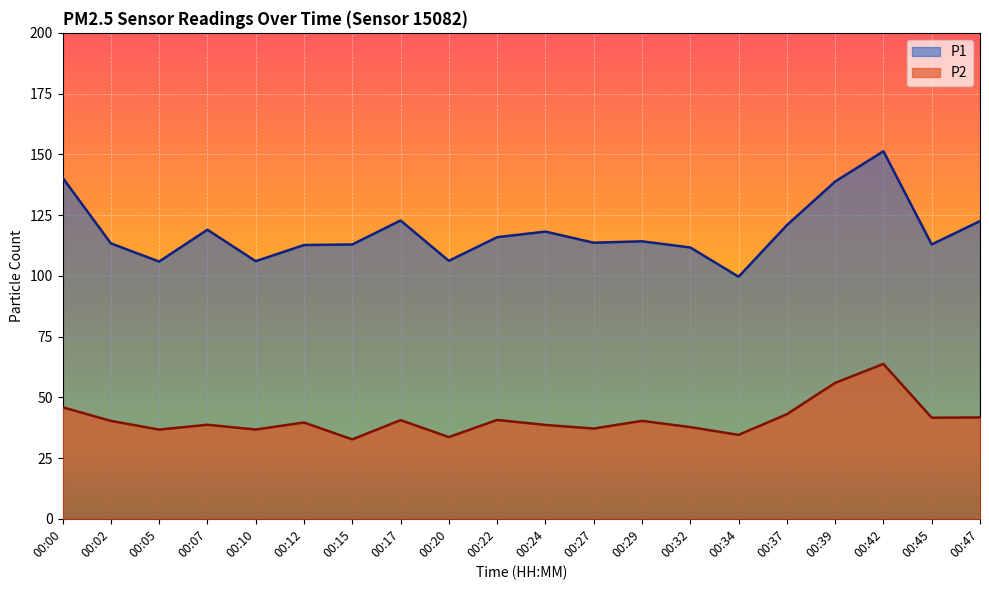

What is the minimum value shown in the chart?

32.7